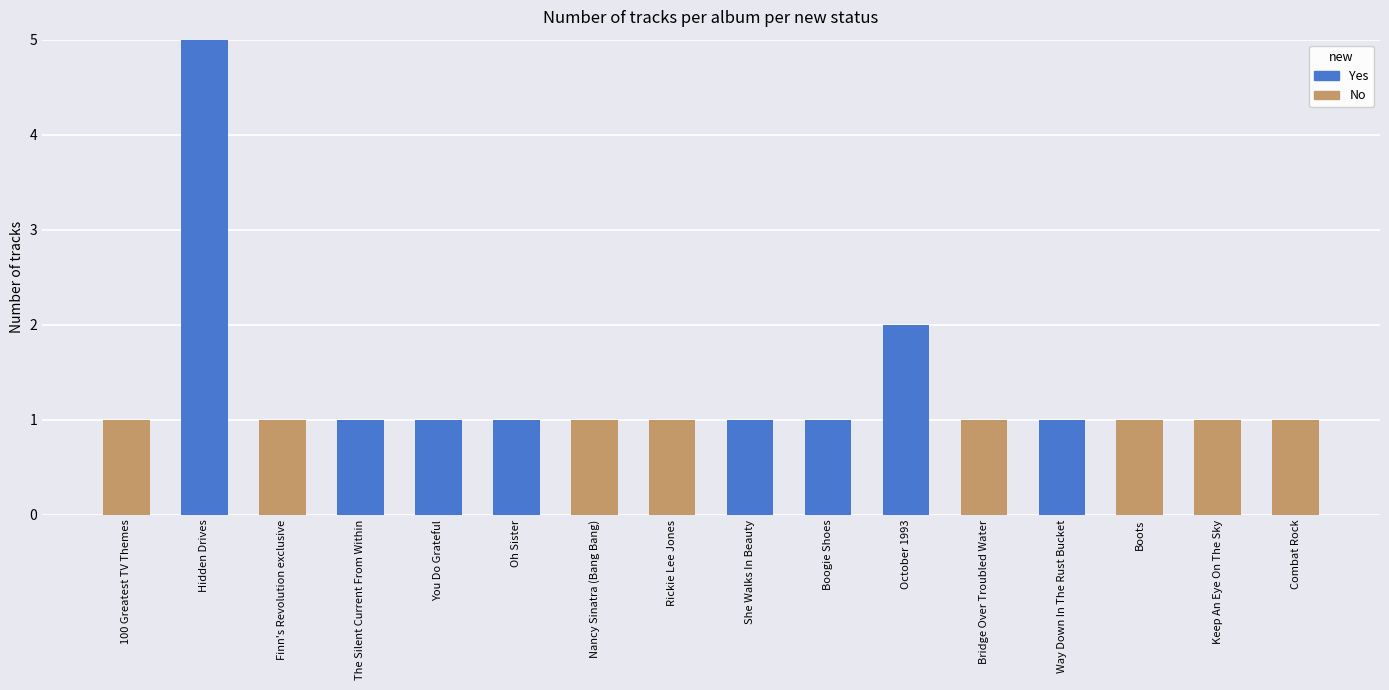

The value of Yes at Keep An Eye On The Sky is -3. True or false?

False